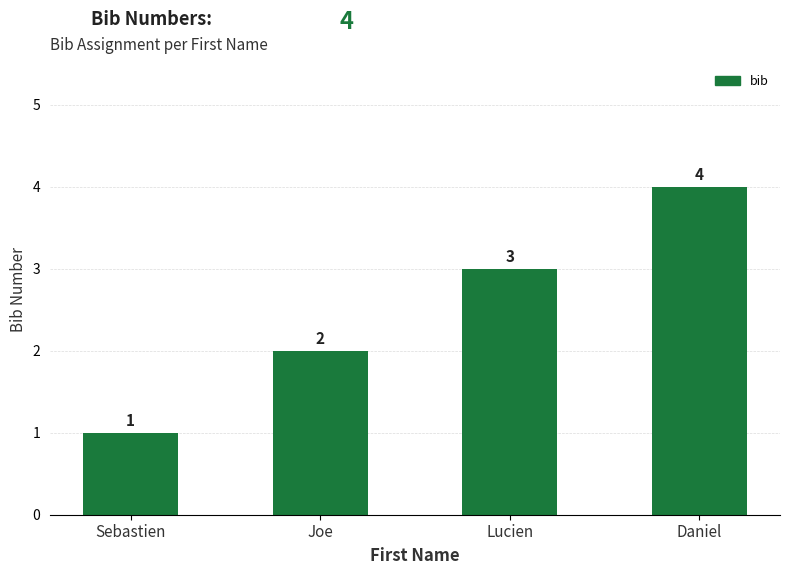

What is the label of the 3rd bar from the left?

Lucien